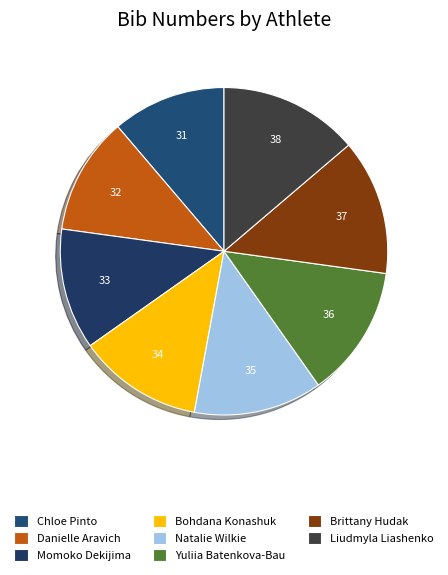

Is it true that Natalie Wilkie is 23% of the pie?

False